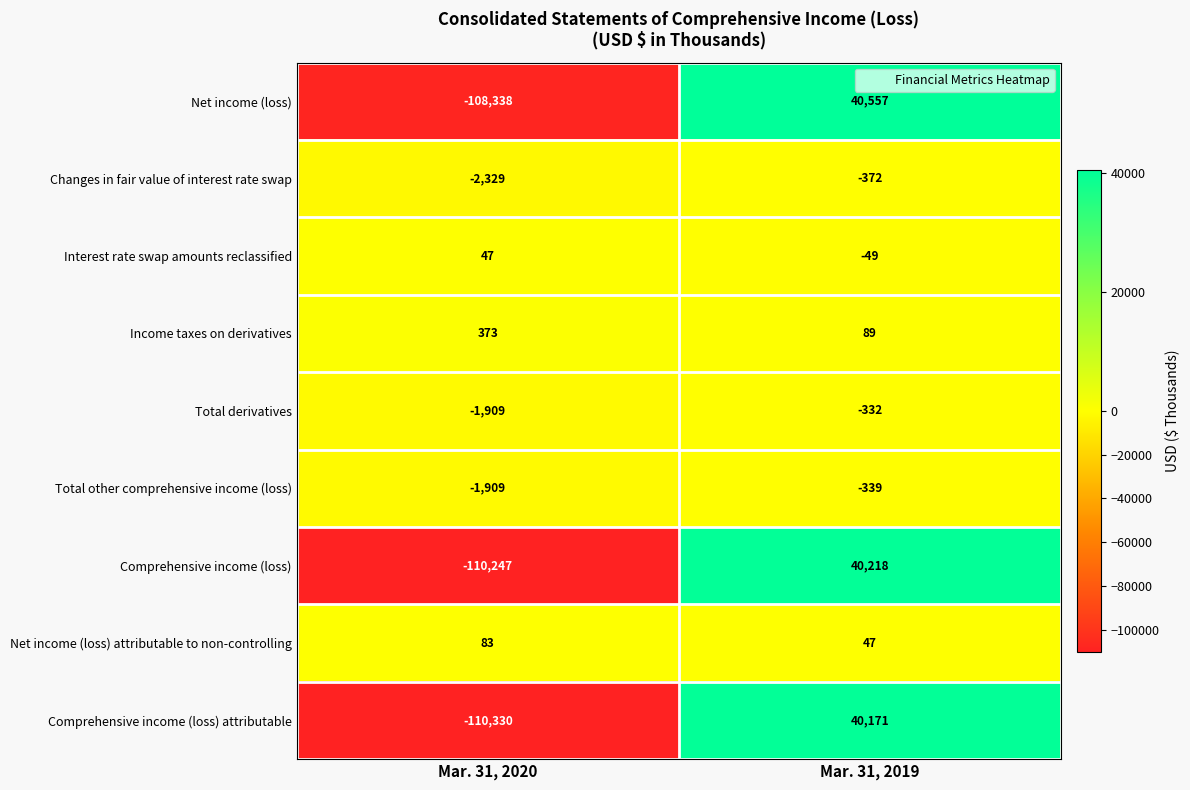

What is the sum of all Income taxes on derivatives values?

462